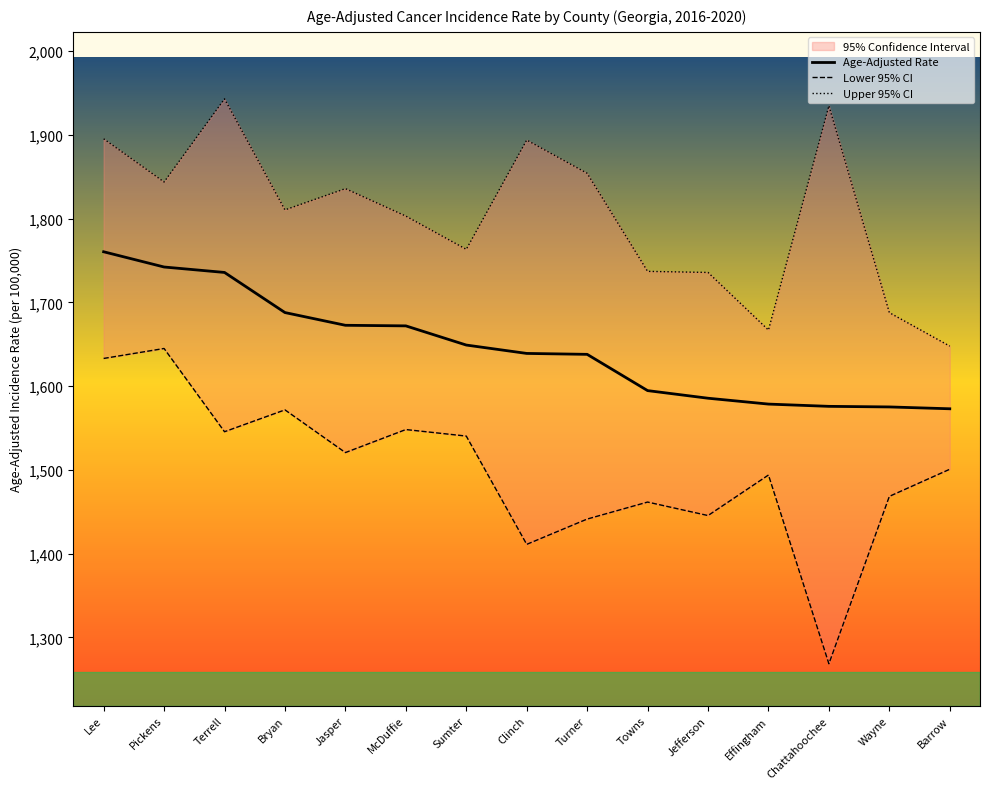

What is the label of the 4th point from the right?

Effingham